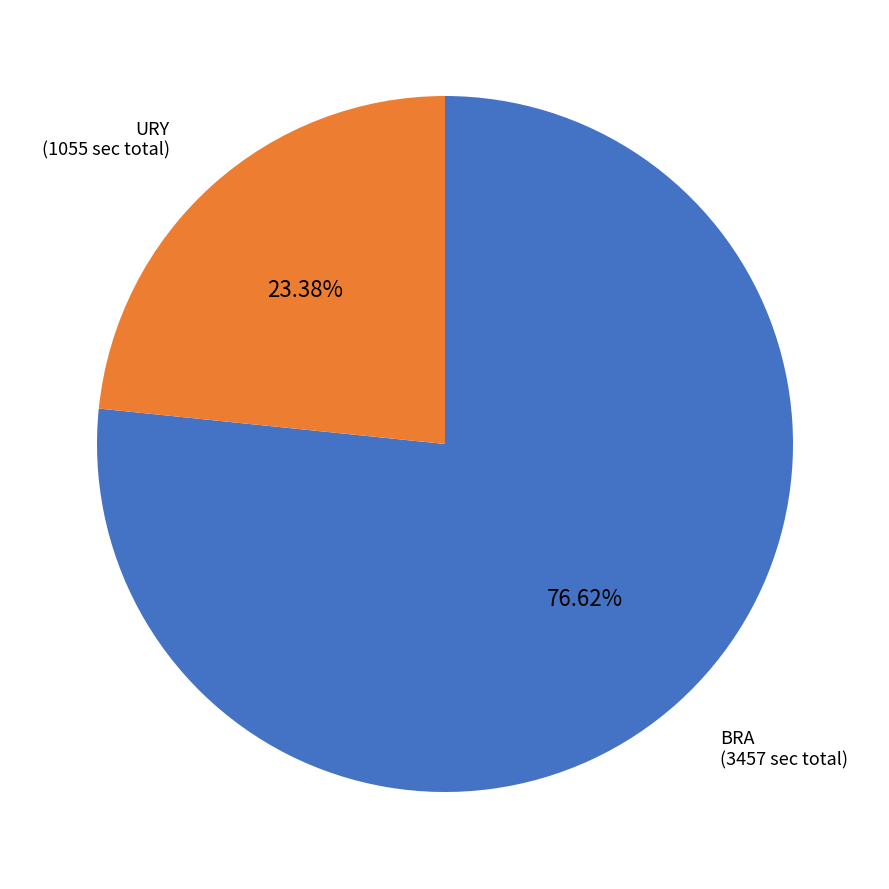

To the nearest percent, what is the combined percentage of URY and BRA?

100%